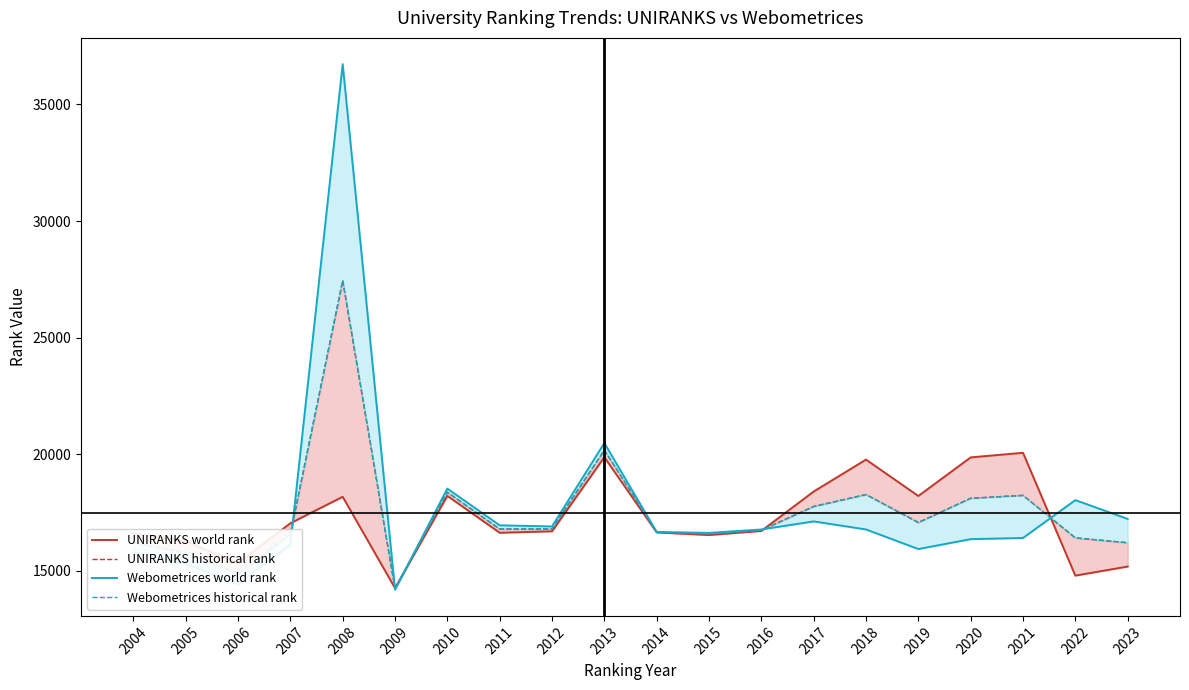

What is the average value of the Webometrices world rank series?

17672.4